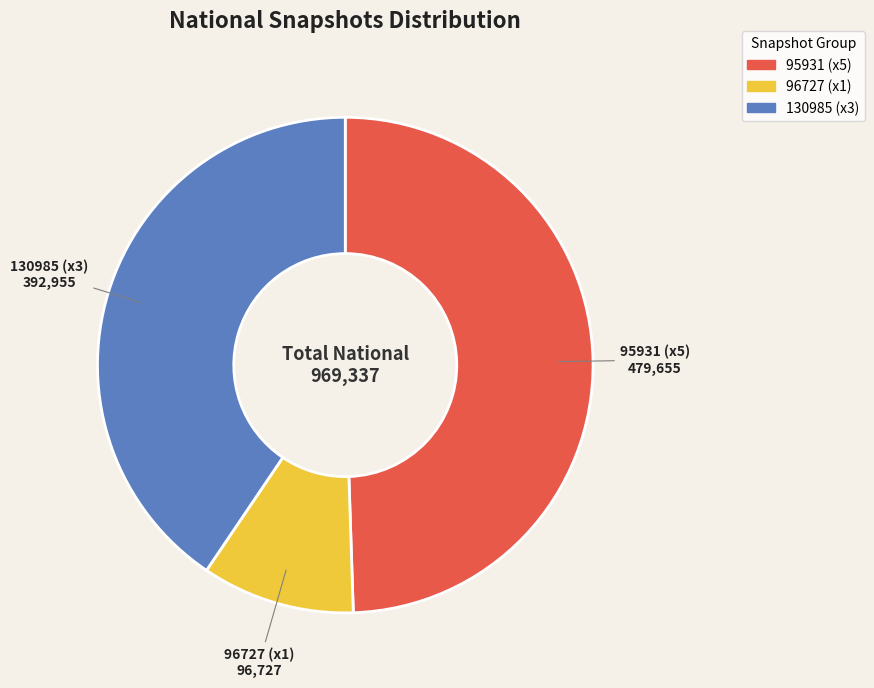

Count the number of slices in the pie.

3